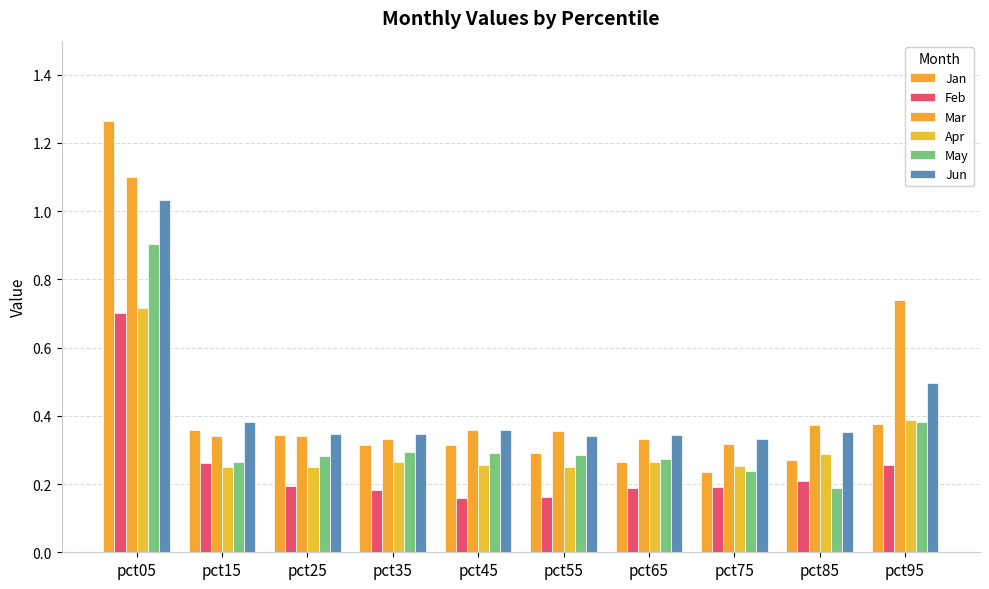

What is the difference between the highest and lowest values at pct05?

0.6